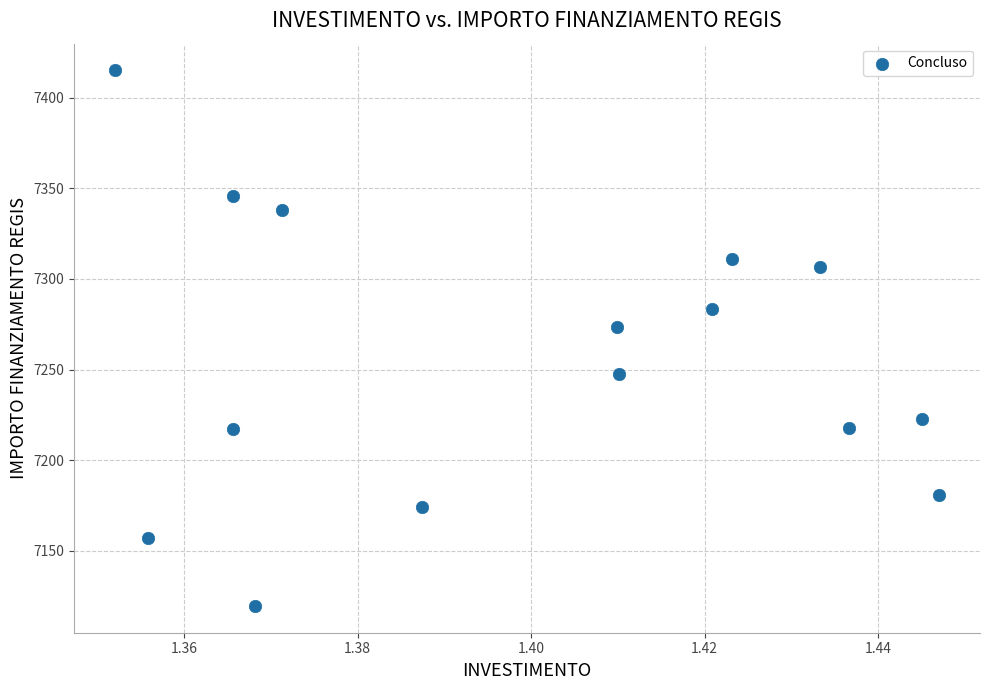

What Y value in the scatter plot is closest to 7267?

7273.8